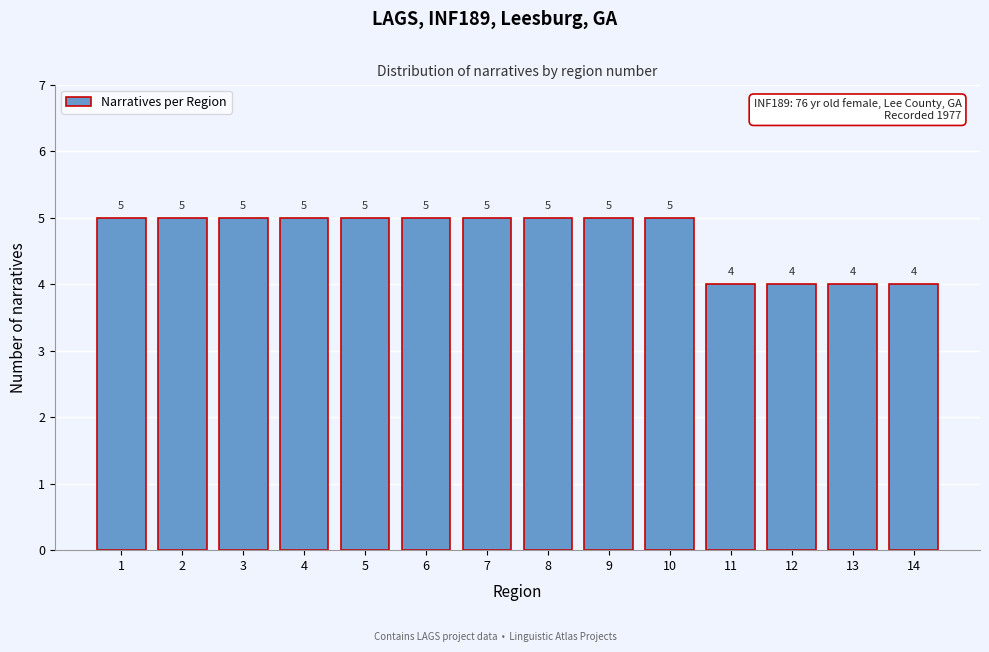

Reading right to left, list all the values displayed in this chart.

4	4	4	4	5	5	5	5	5	5	5	5	5	5